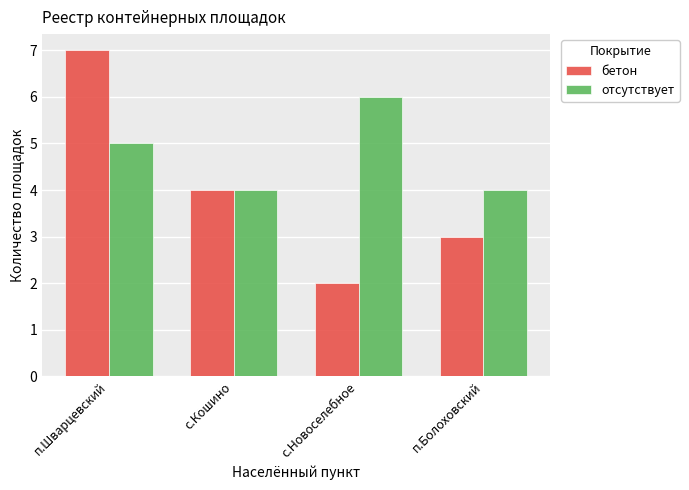

What is the difference between the maximum and minimum values in the отсутствует series?

2